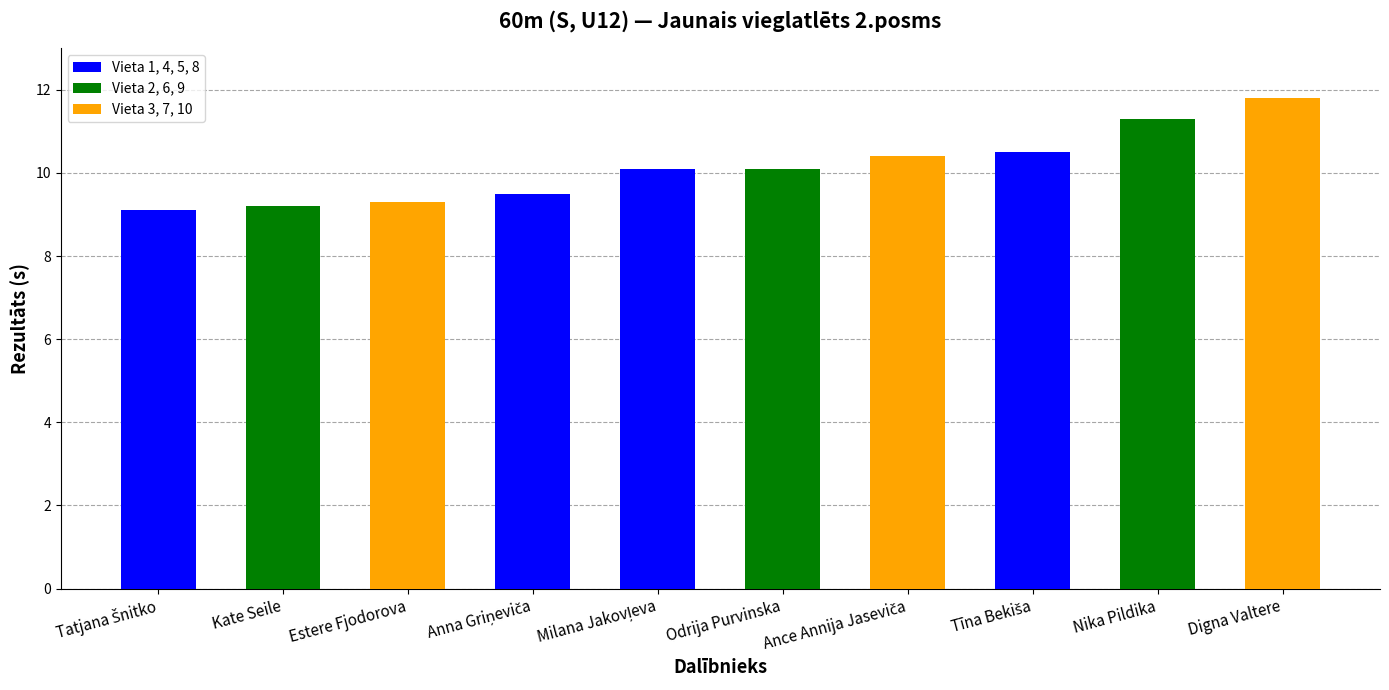

What is the change in value from Milana Jakovļeva to Nika Pildika?

+1.2